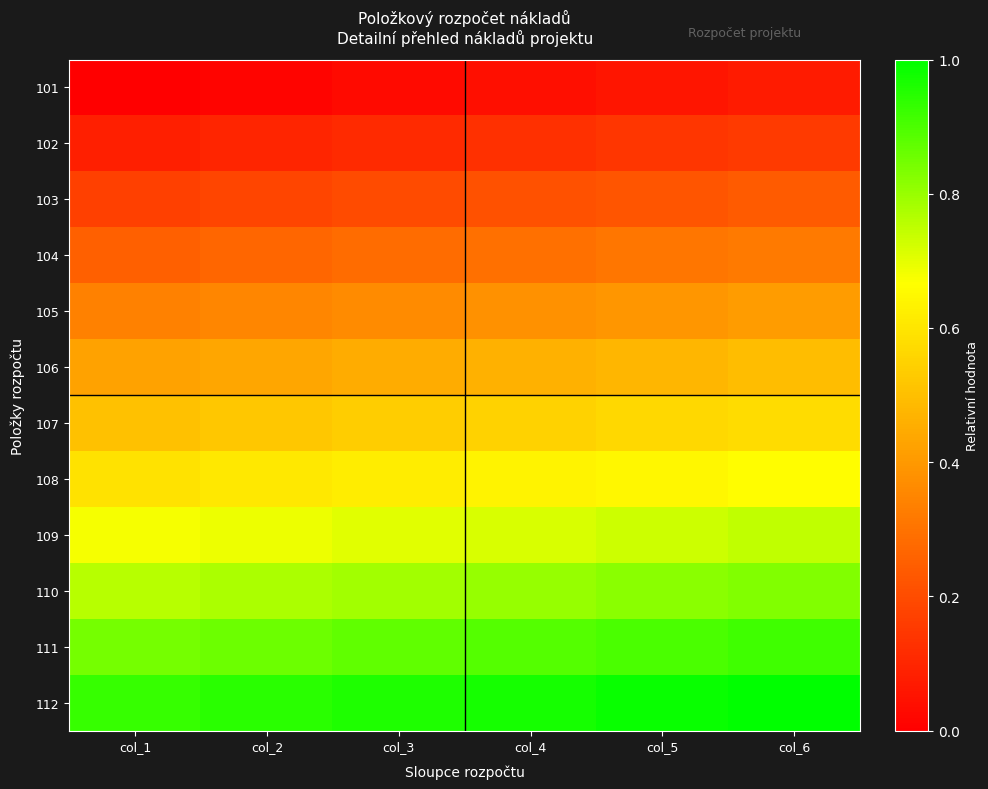

At how many categories does at least one series exceed 0?

6